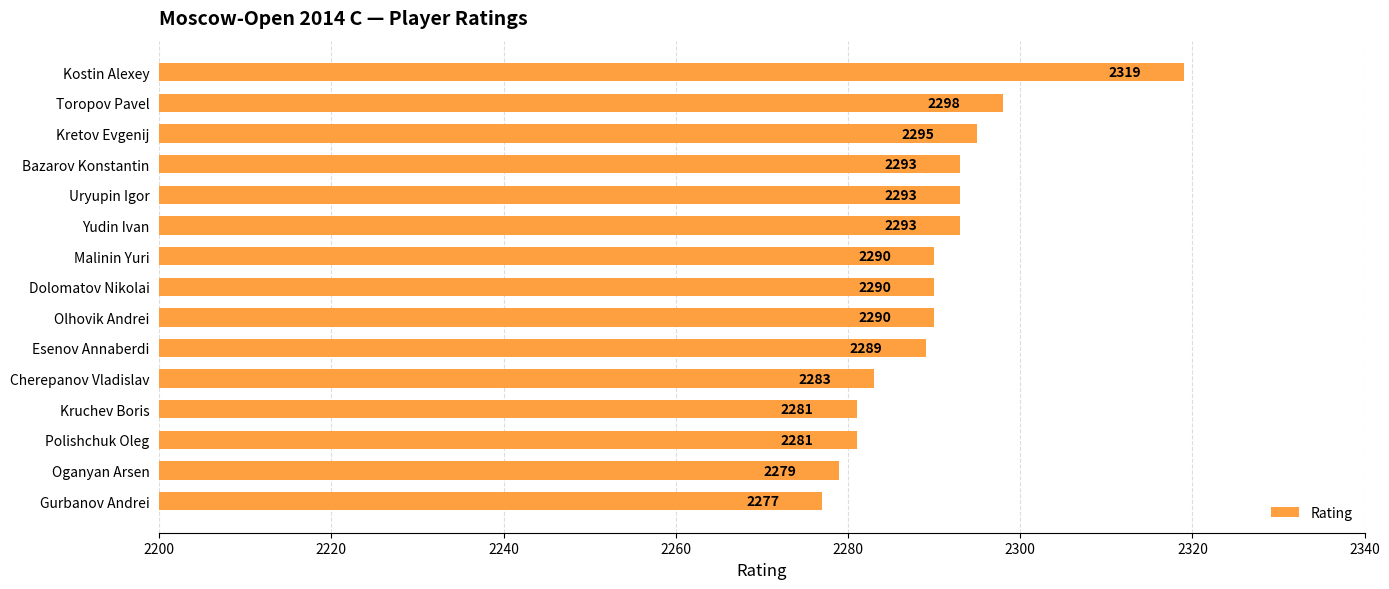

What is the smallest value displayed?

2277